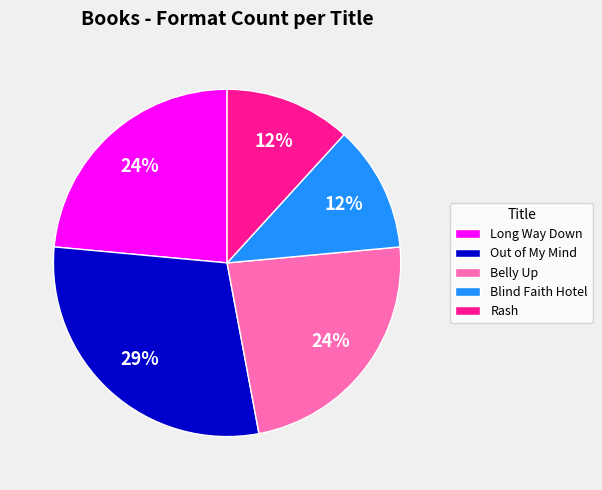

What is the ratio of the value at Long Way Down to the value at Belly Up?

1.0